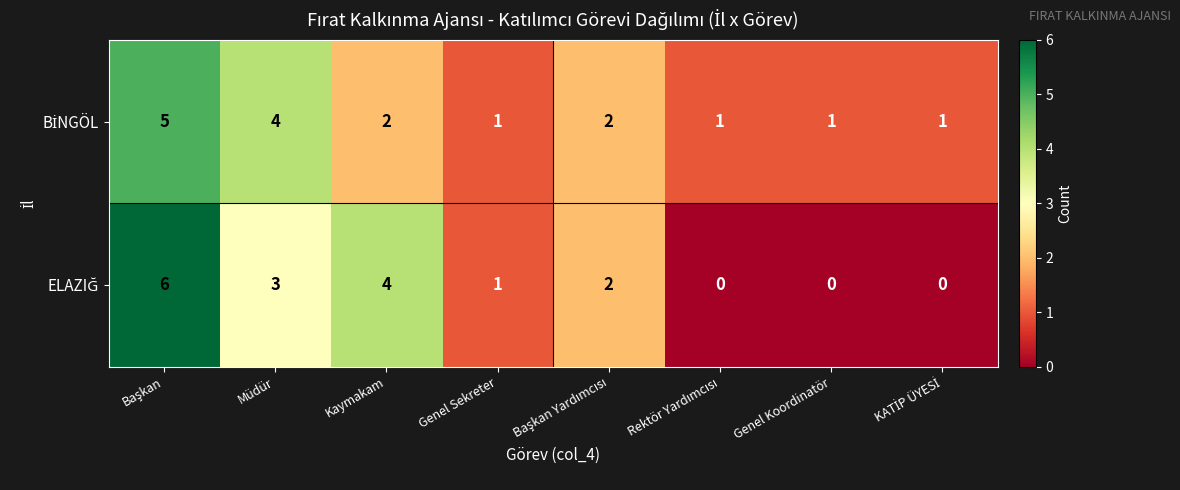

List the series in order of their overall mean, highest first.

BİNGÖL, ELAZIĞ